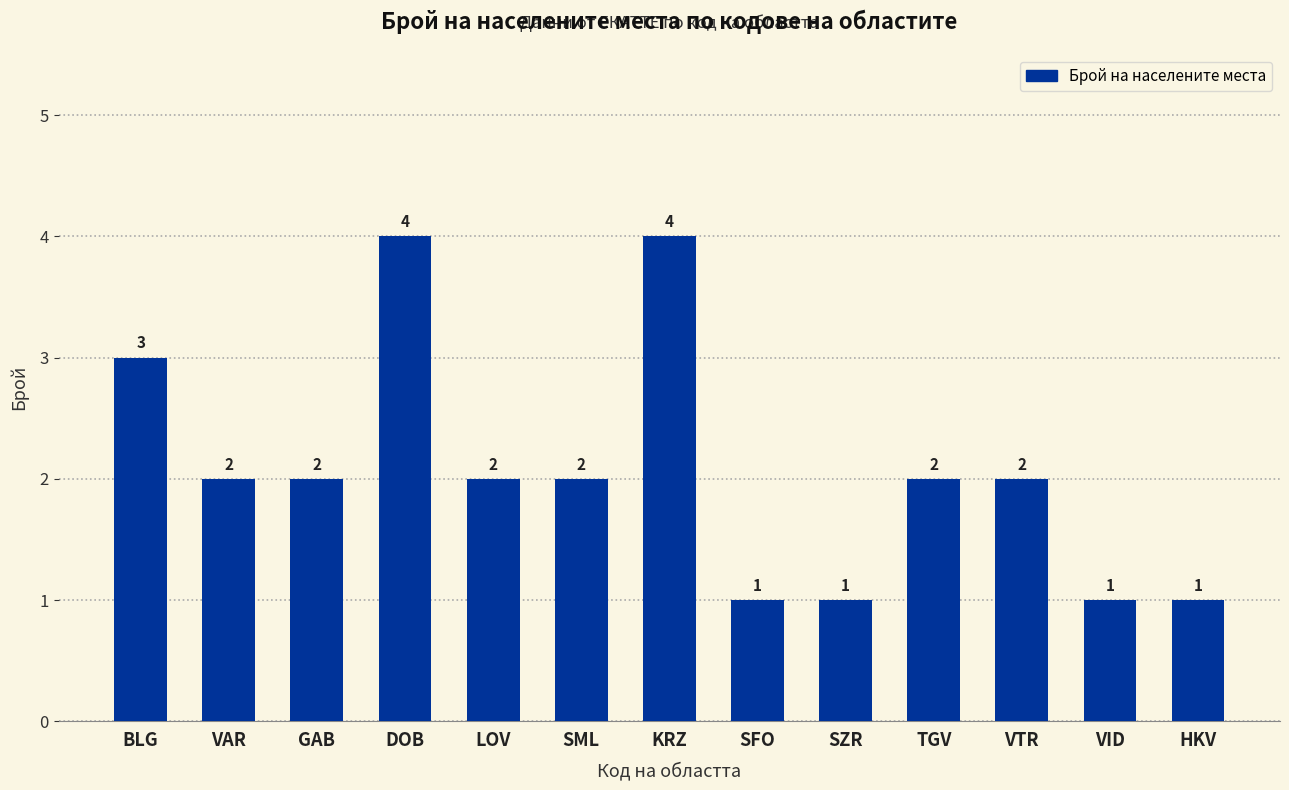

The value at DOB is 7. True or false?

False